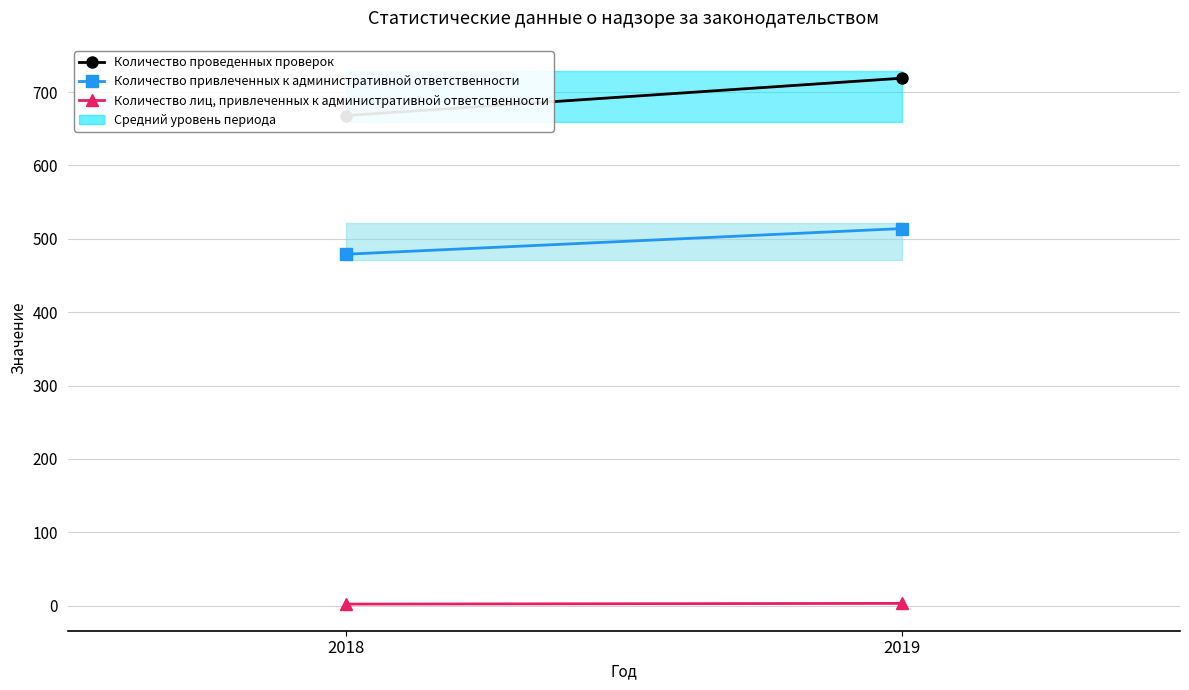

The Количество лиц, привлеченных к административной ответственности series shows 2 at 2018. True or false?

True